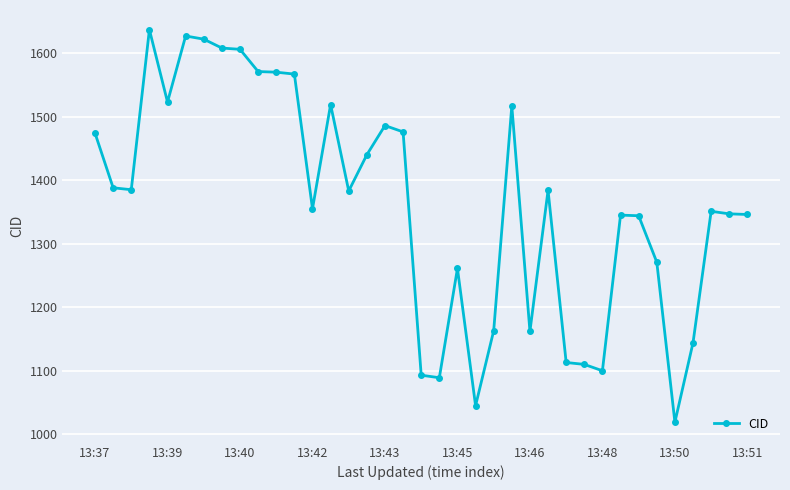

What is the maximum value shown in the chart?

1637